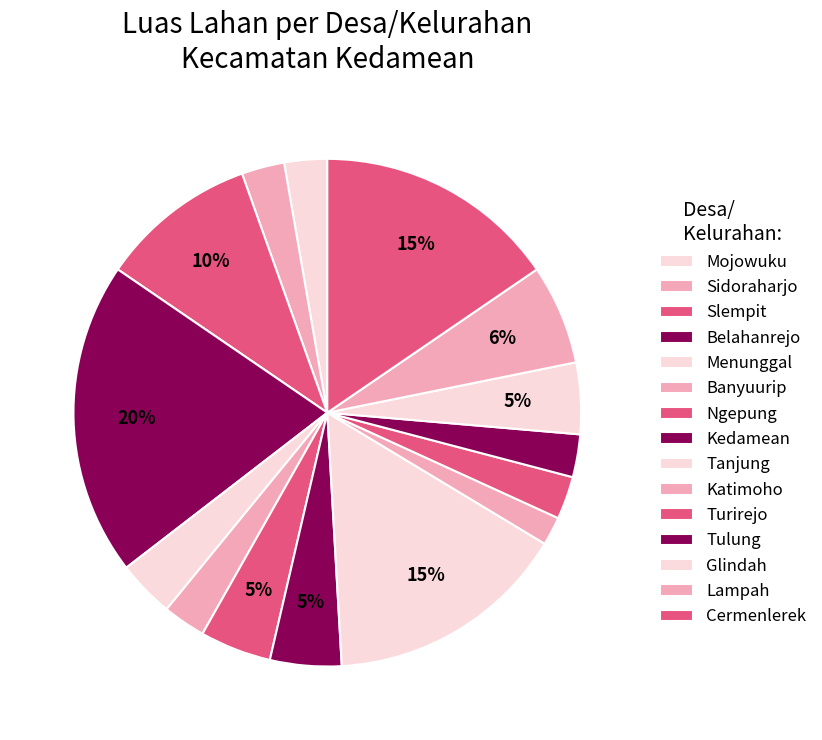

How many slices are in this pie chart?

15